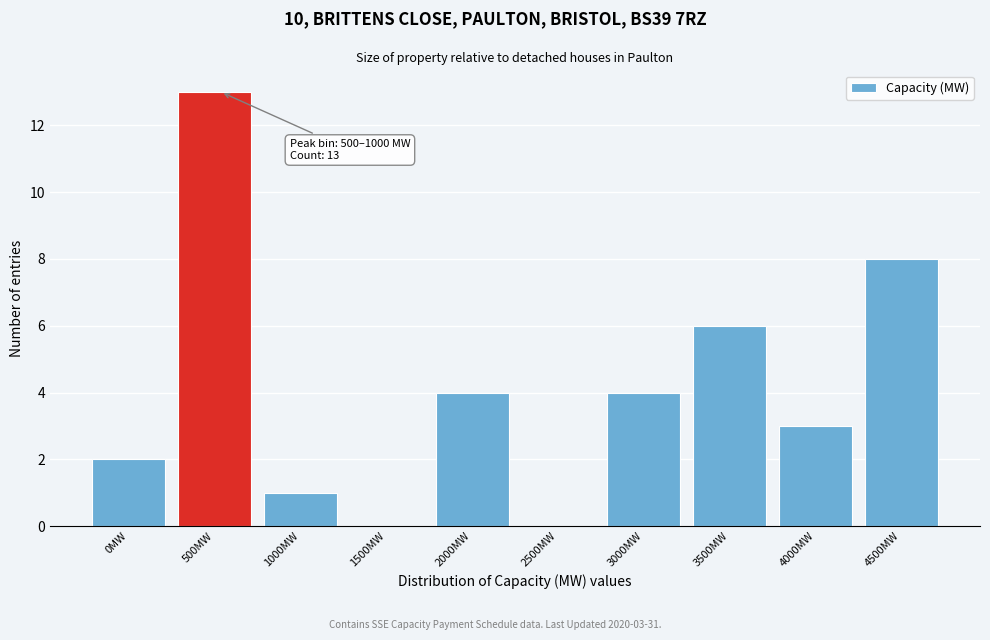

Reading left to right, list all the values displayed in this chart.

0MW=2	500MW=13	1000MW=1	1500MW=0	2000MW=4	2500MW=0	3000MW=4	3500MW=6	4000MW=3	4500MW=8